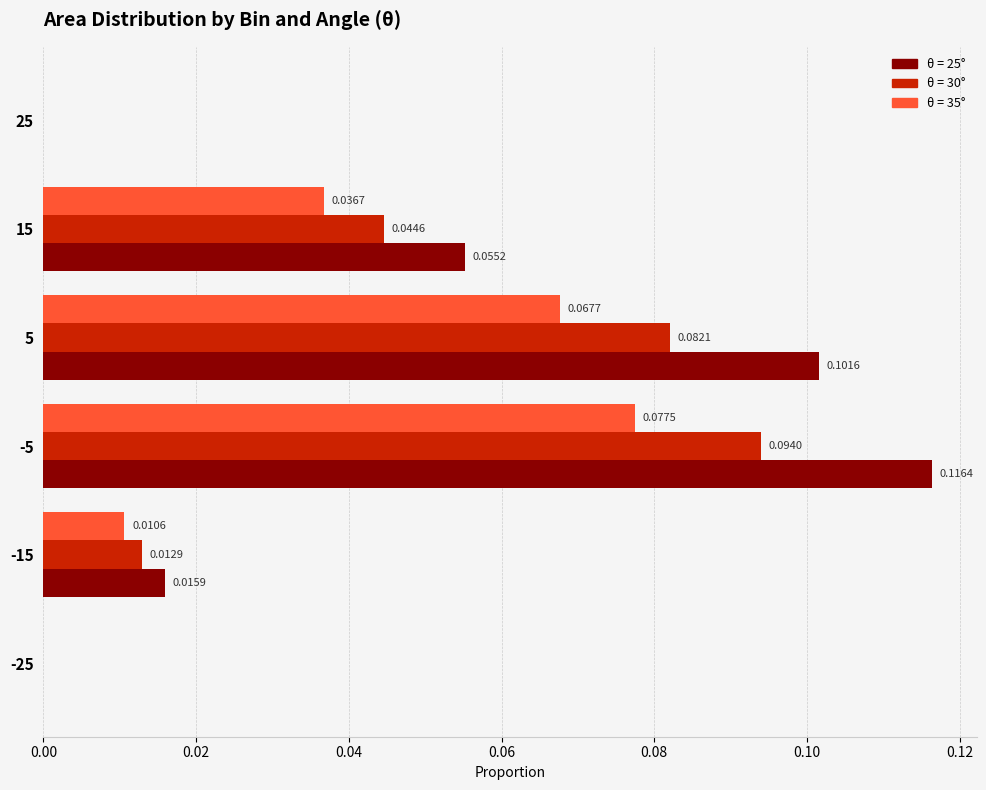

At which category is the sum across all series the highest?

-5